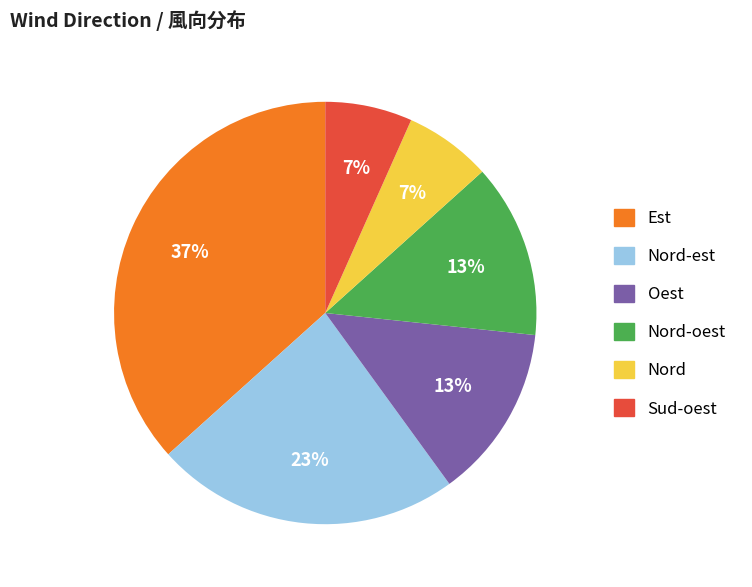

Is there a majority slice in this chart?

No